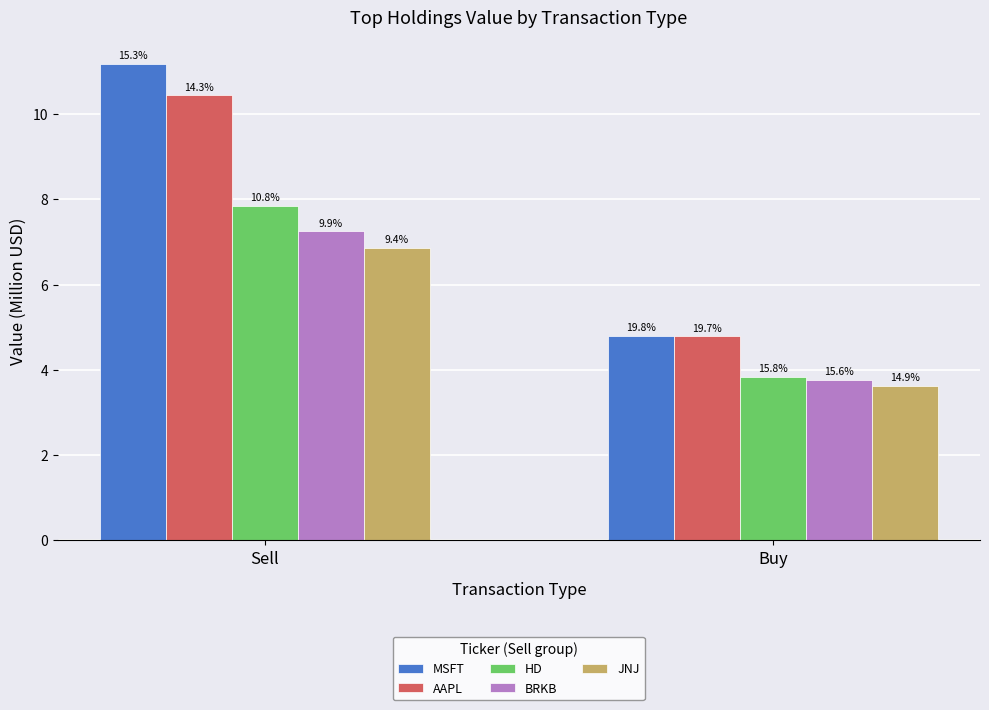

What is the label of the 1st bar from the right?

Buy